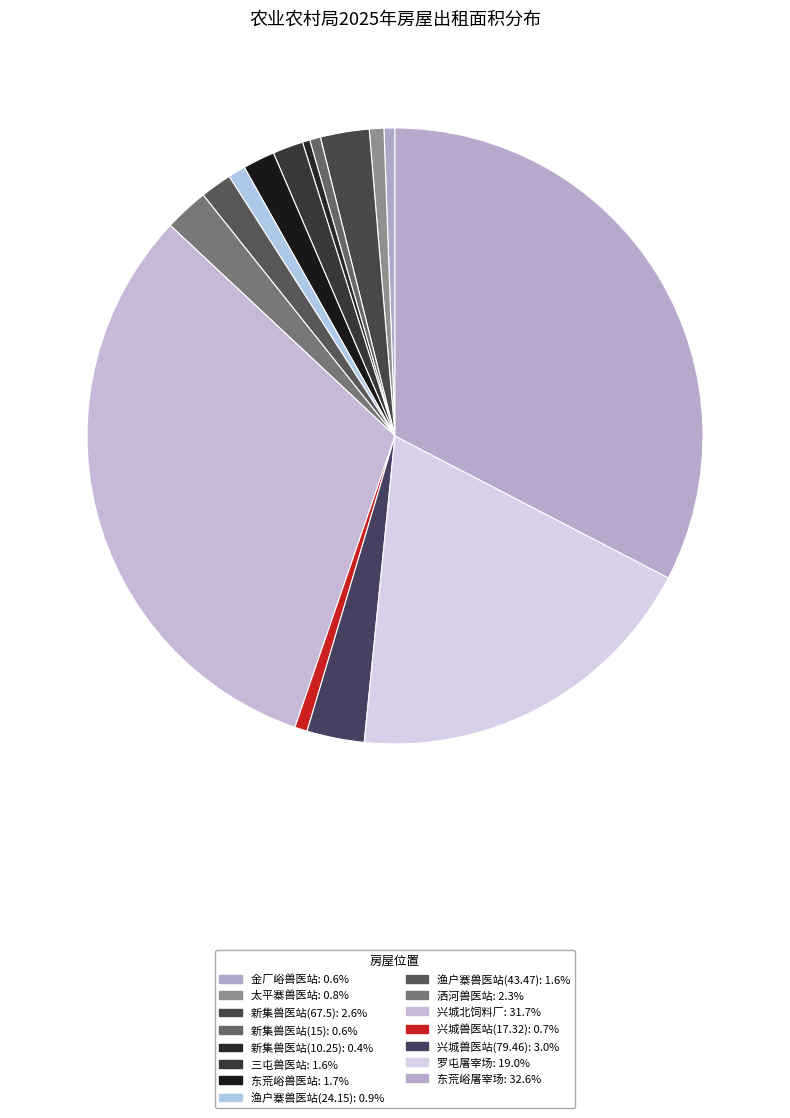

What is the ratio of the value at 新集兽医站(67.5) to the value at 兴城兽医站(79.46)?

0.8